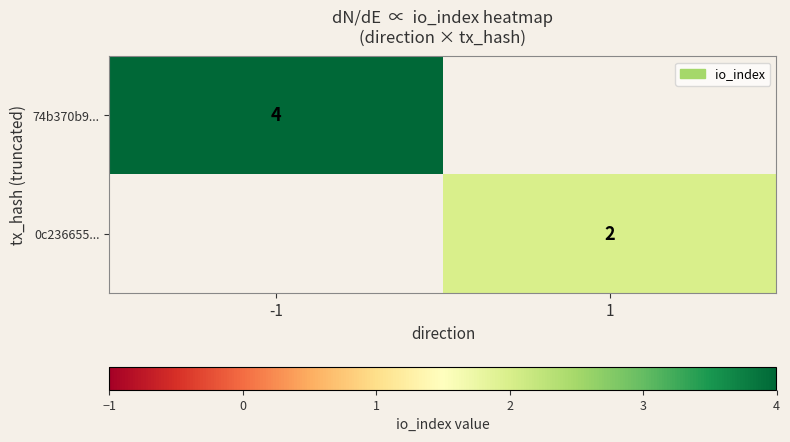

True or false: 0c236655... has a value of 2 at 1.

True